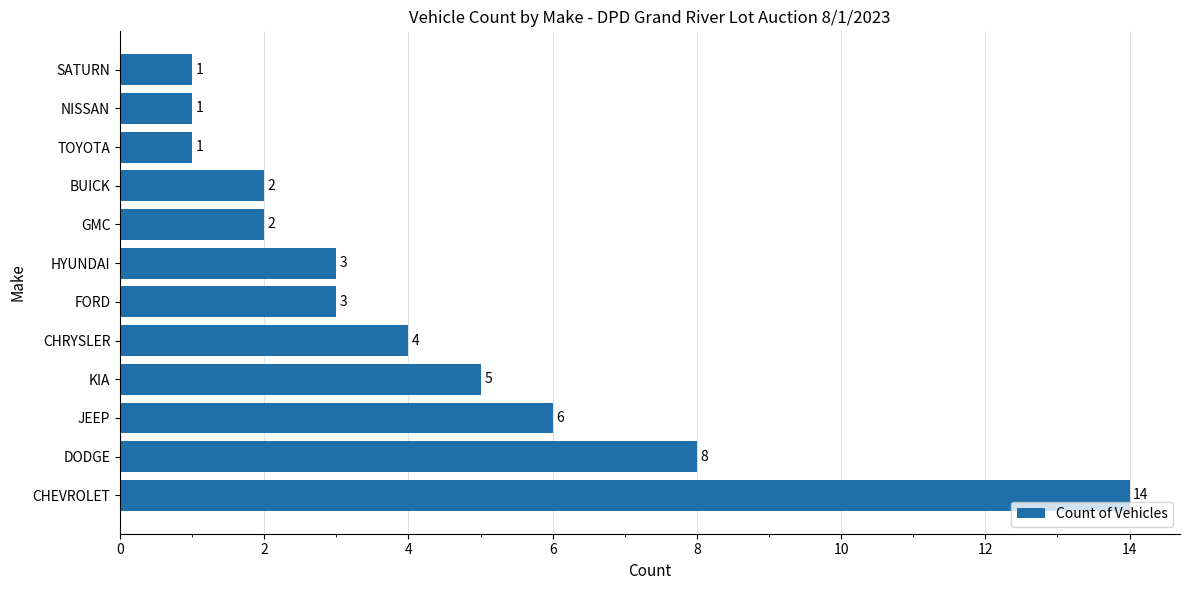

What is the difference between the maximum and minimum values?

13